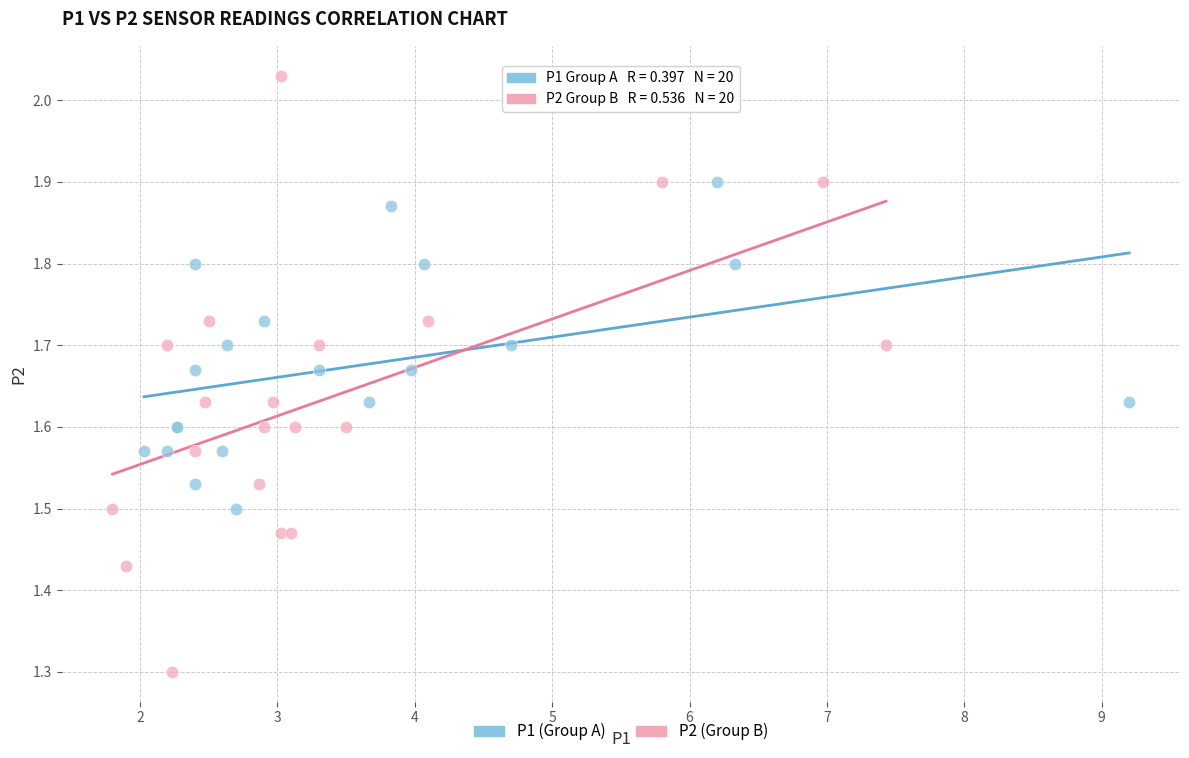

Which series contains the highest Y value?

P2 (Group B)